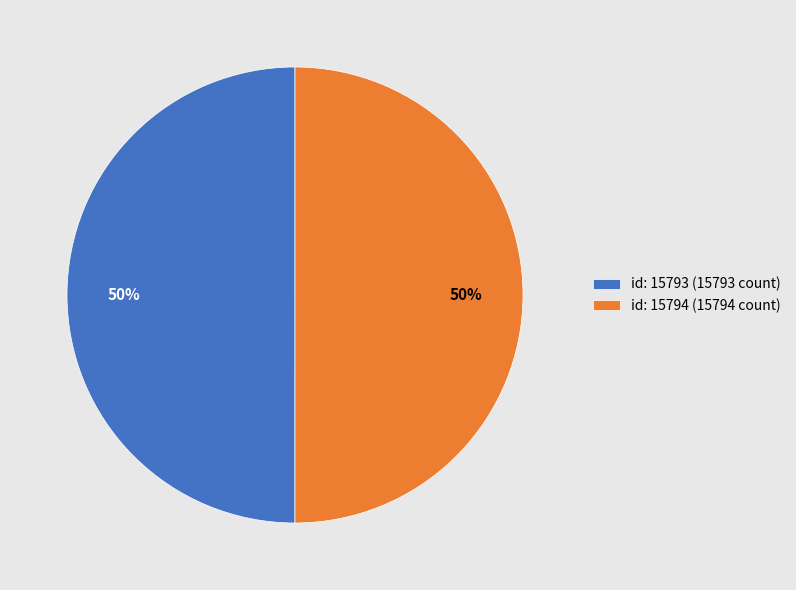

Do id: 15793 (15793 count) and id: 15794 (15794 count) together represent more than half of the pie?

Yes